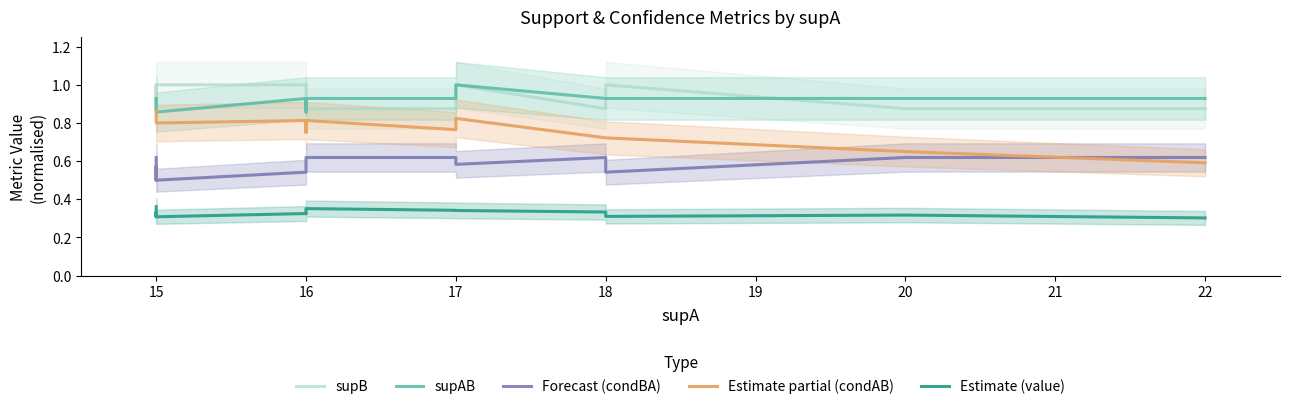

What is the label of the 17th point from the right?

16